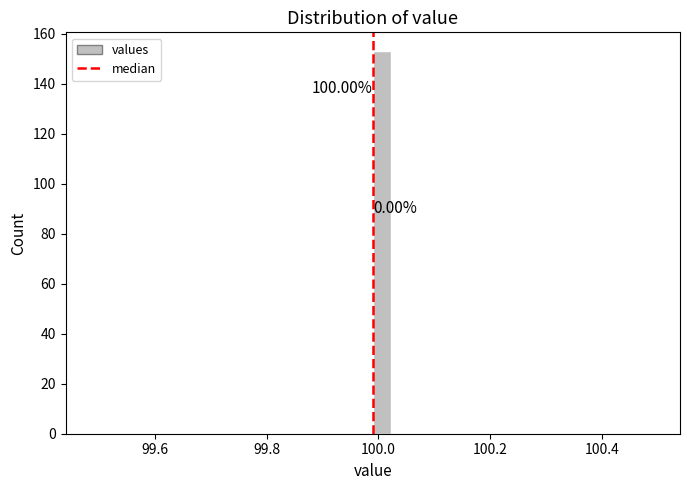

Around what value on the x-axis is the tallest bar? Give the approximate position of its centre, as read against the axis.

100.00